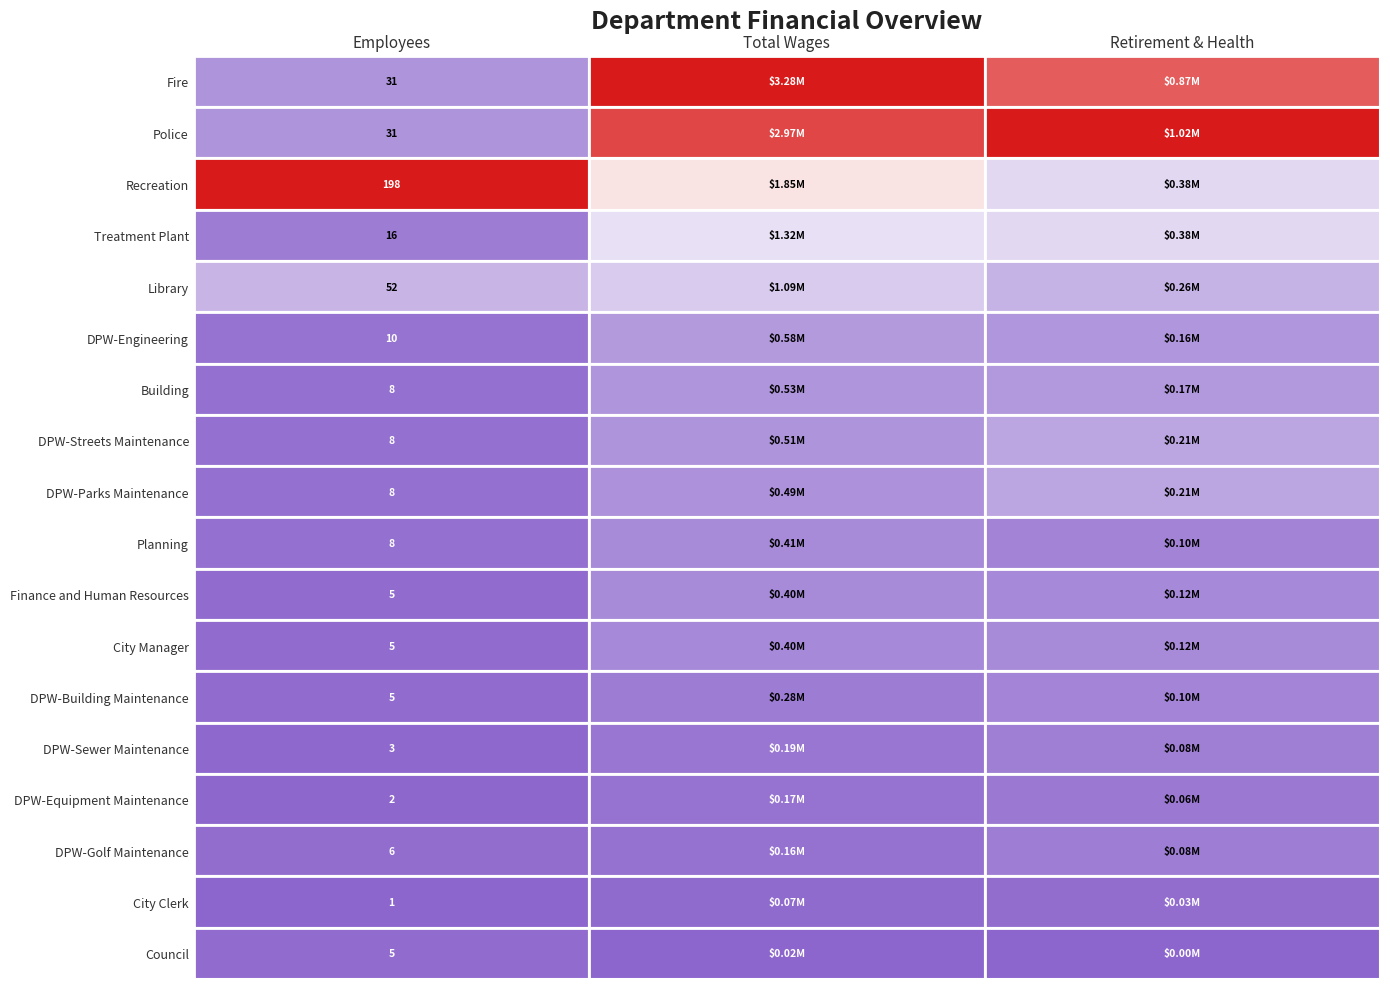

What is the spread (max minus min) of values at 11?

399326